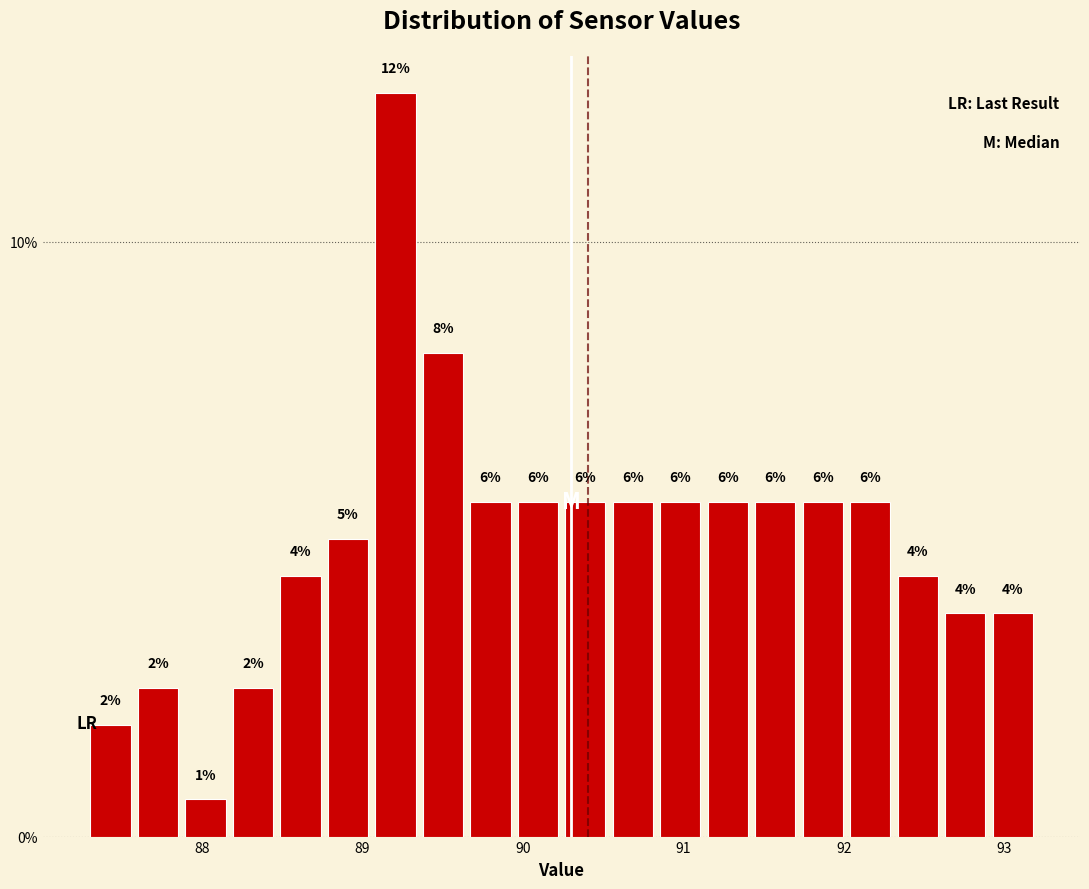

Around what value on the x-axis is the tallest bar? Give the approximate position of its centre, as read against the axis.

89.2